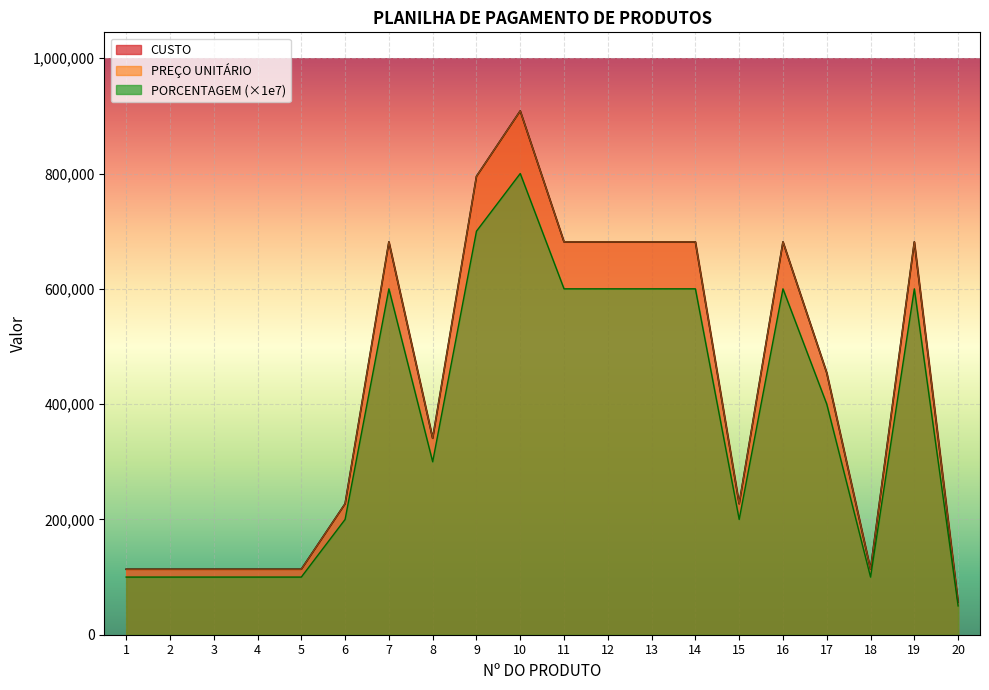

Rank the categories by PORCENTAGEM value from lowest to highest.

20, 1, 2, 3, 4, 5, 18, 6, 15, 8, 17, 7, 11, 12, 13, 14, 16, 19, 9, 10